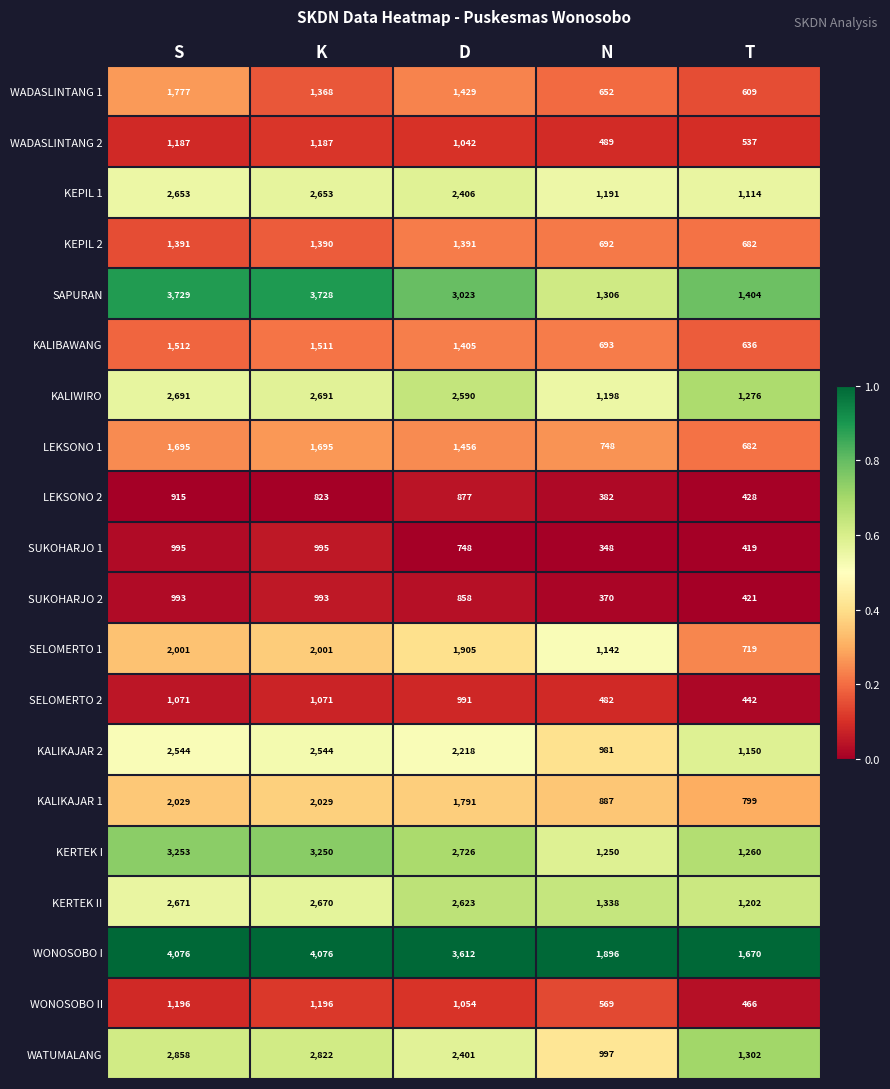

At which category is the sum across all series the highest?

S